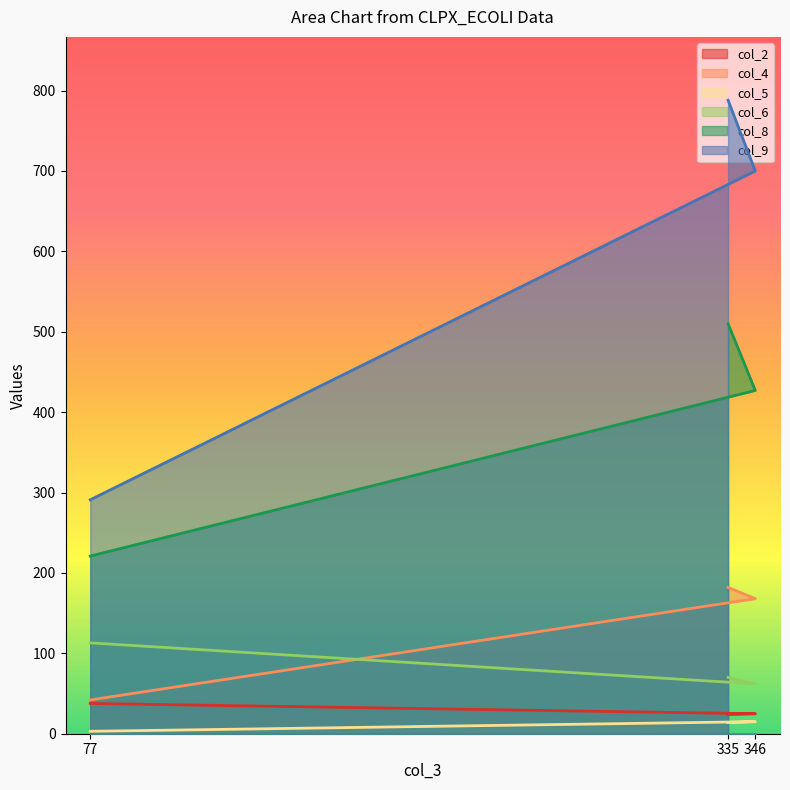

Which series changed the most between 335 and 346?

col_9